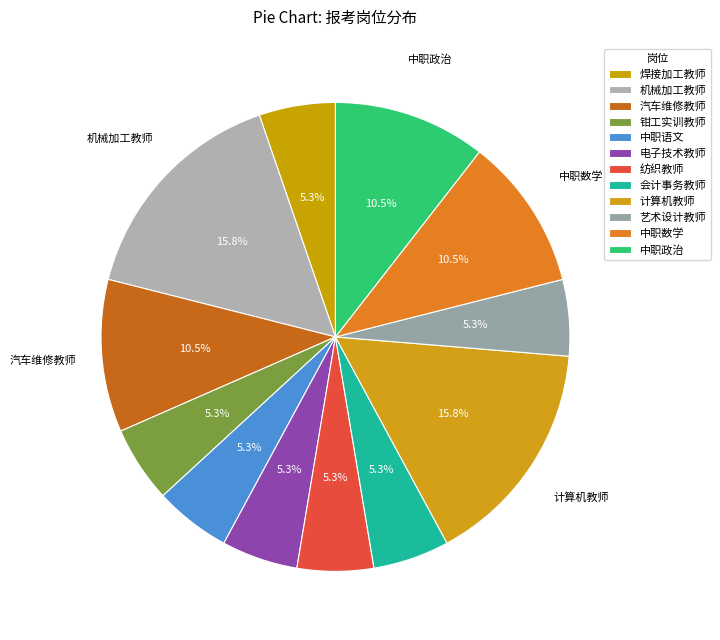

Do 汽车维修教师 and 计算机教师 together represent more than half of the pie?

No